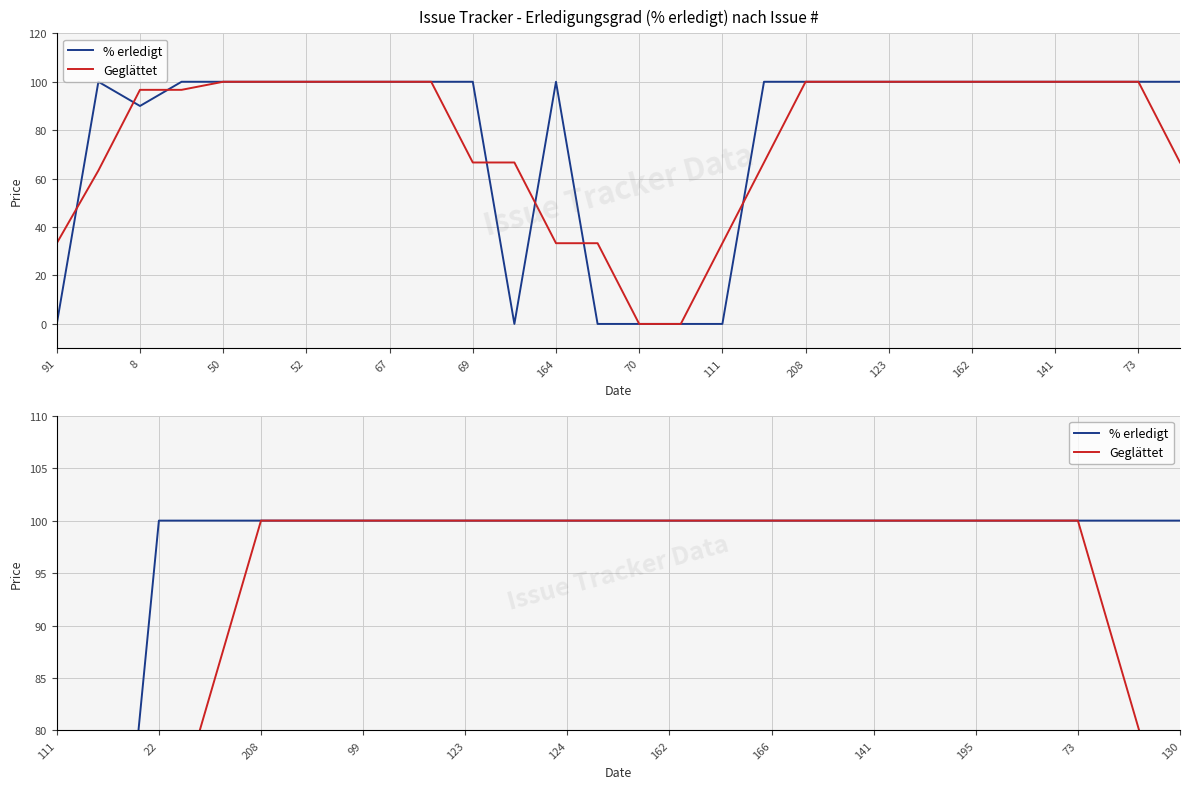

At which category is the sum across all series the highest?

208